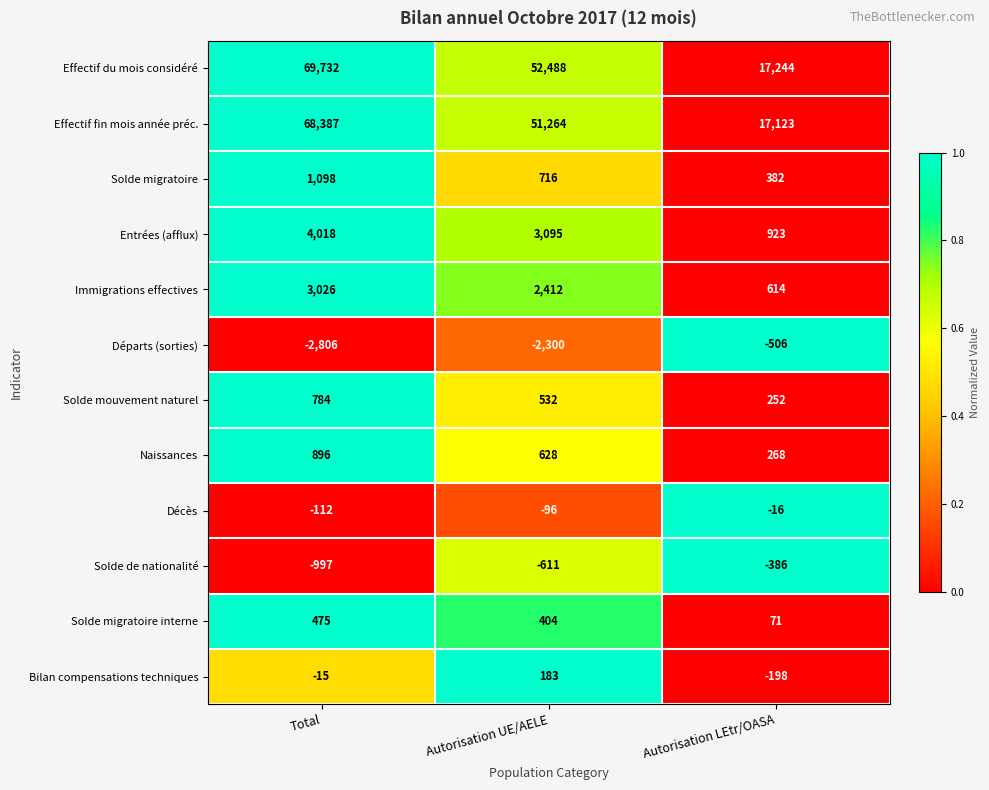

How many data points does each series have?

3